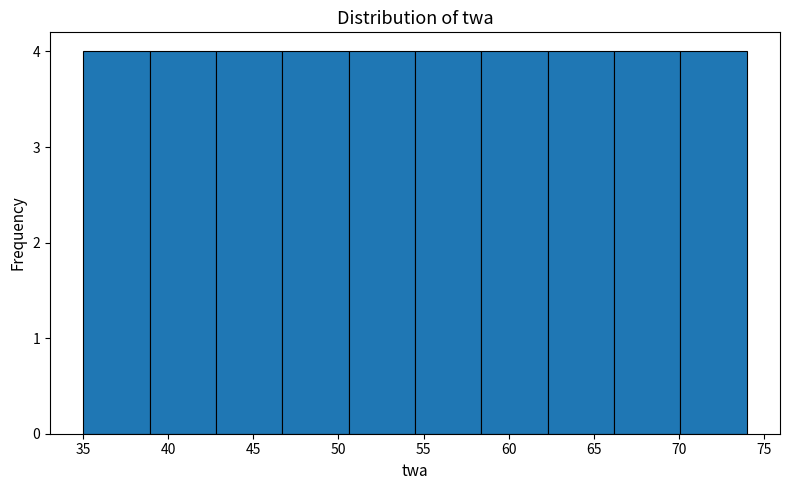

Reading left to right, list every bar in this chart as the range it spans on the x-axis followed by its height. Neither the bar edges nor the heights are printed on the chart, so give them approximately, as read against the axes.

35.0 to 38.9: 4
38.9 to 42.8: 4
42.8 to 46.7: 4
46.7 to 50.6: 4
50.6 to 54.5: 4
54.5 to 58.4: 4
58.4 to 62.3: 4
62.3 to 66.2: 4
66.2 to 70.1: 4
70.1 to 74.0: 4